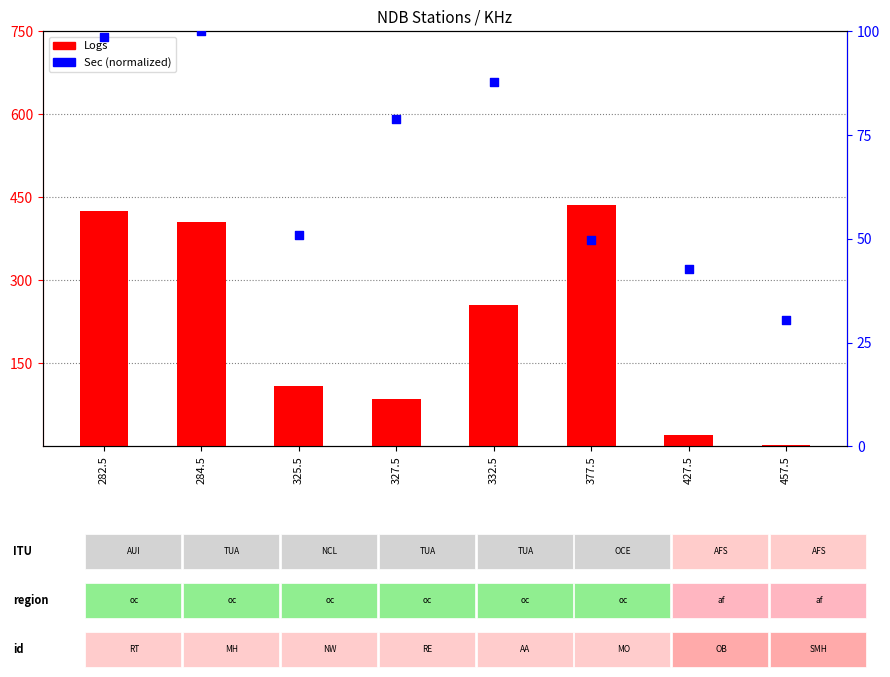

What is the total value across all series at 282.5?

523.6